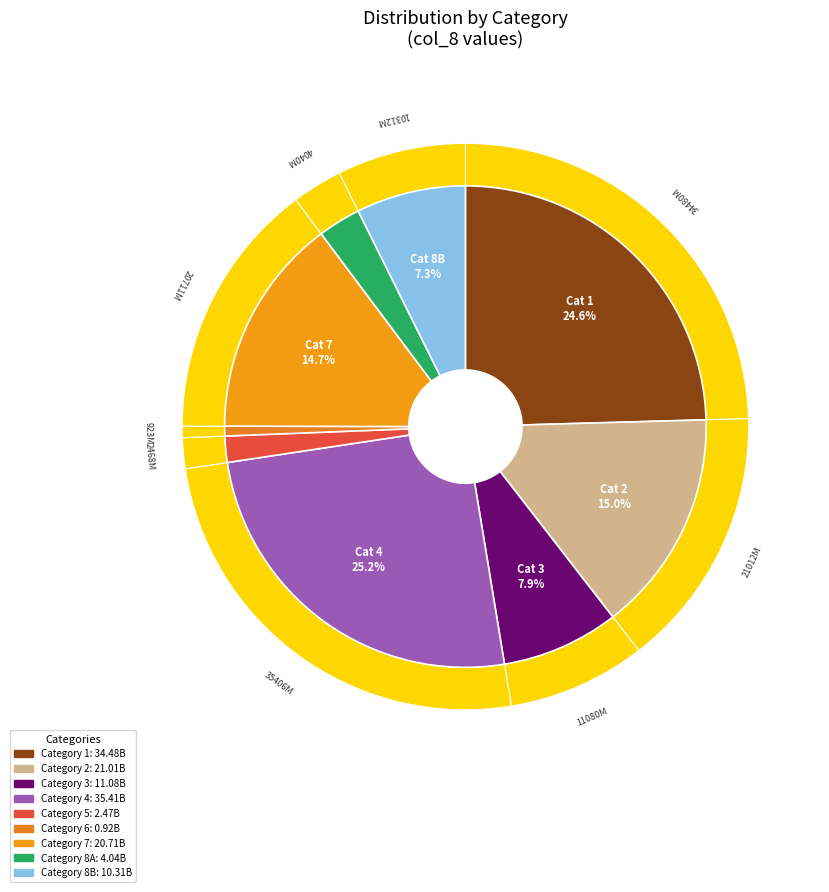

Which has a higher value, 6 or 5?

5